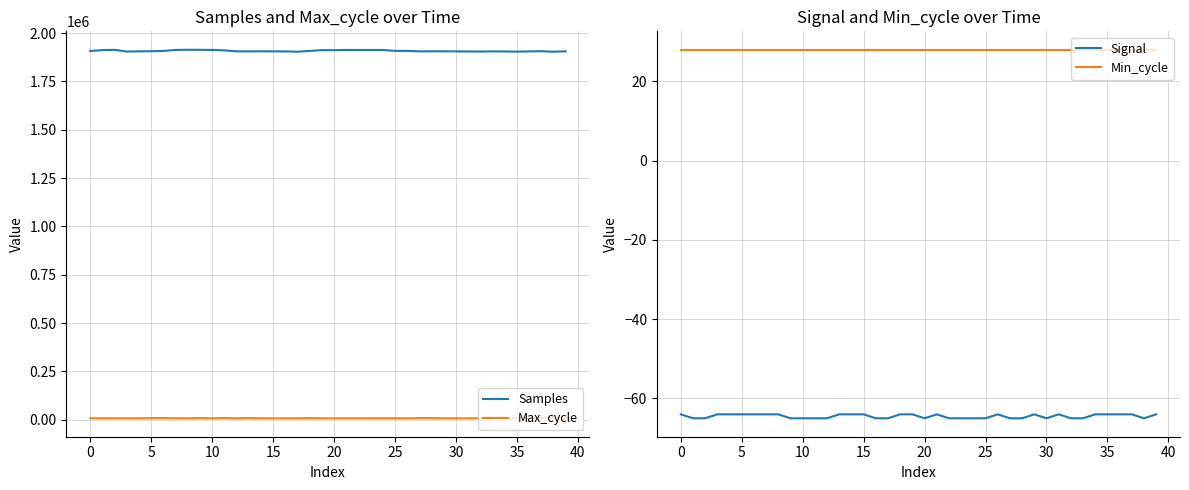

In Max_cycle, how many points are lower than both neighbors (excluding endpoints)?

12